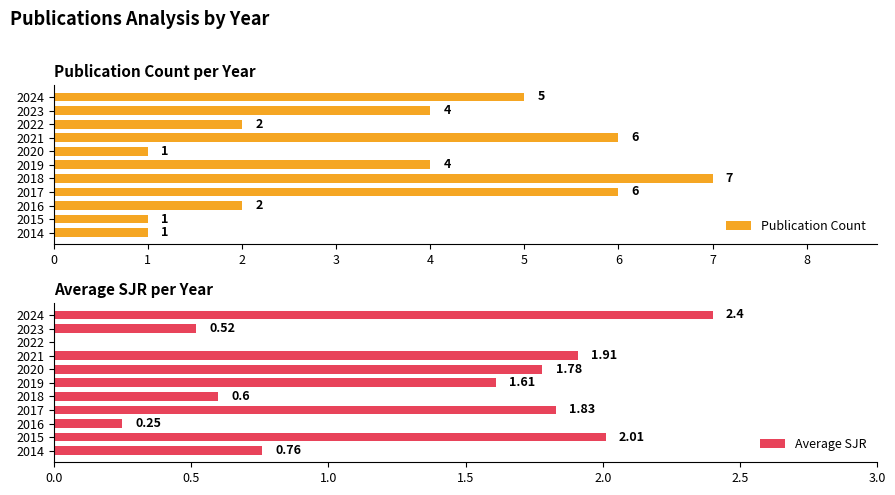

Which series has the largest range (max minus min)?

Publication Count